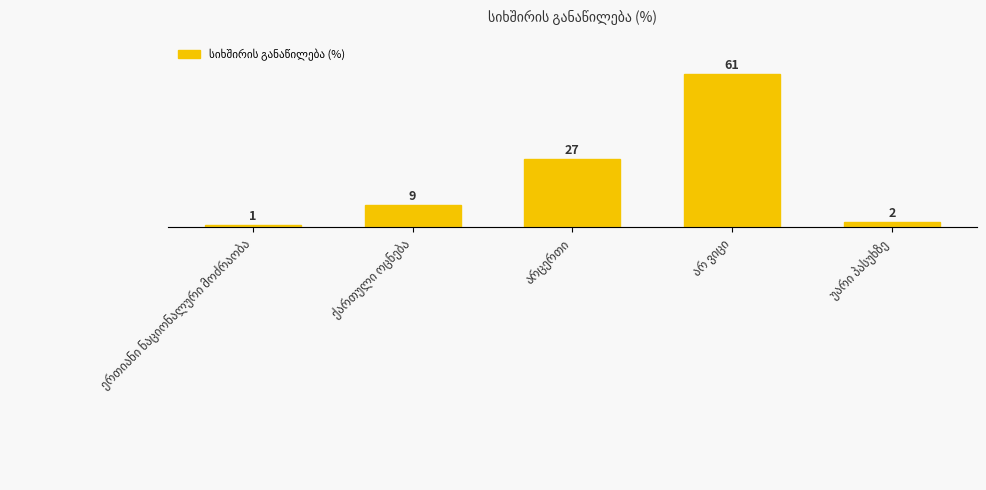

Reading left to right, what are all the values shown in this chart?

1	9	27	61	2